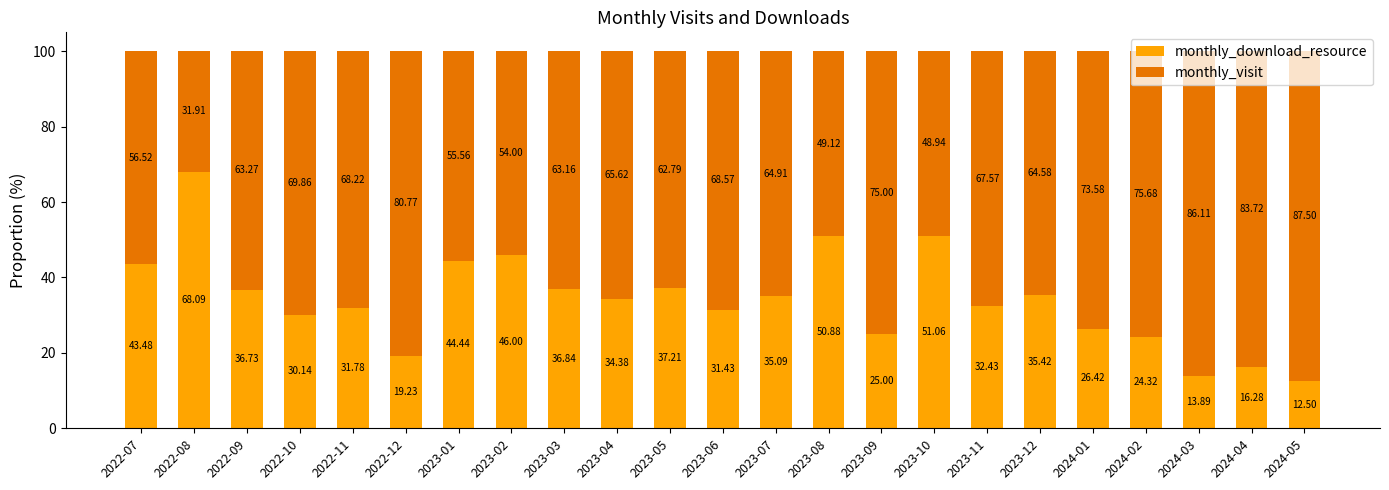

What is the total value across all series at 2022-09?

100.0